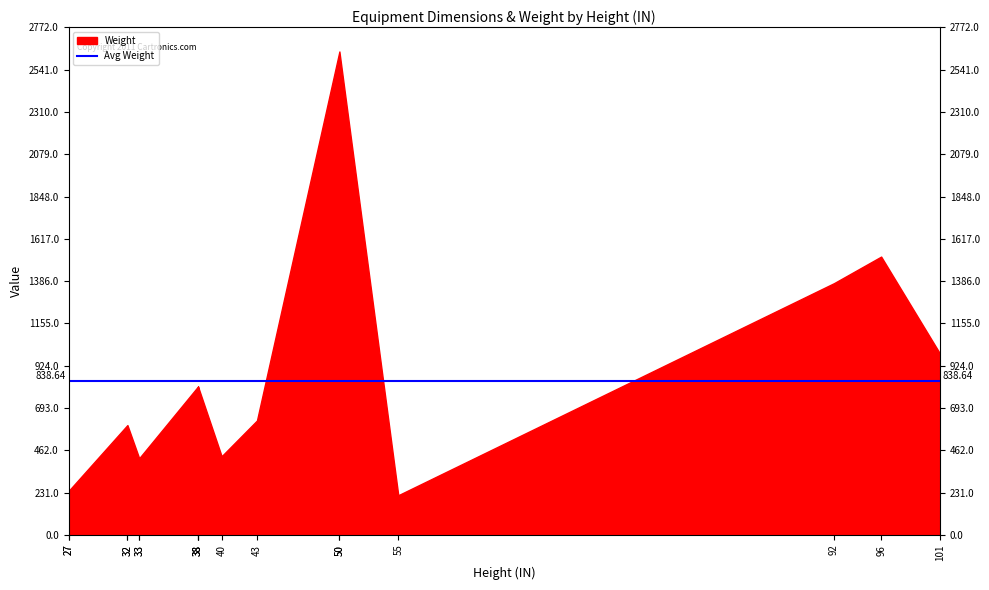

Which series has the largest total across all categories?

Weight